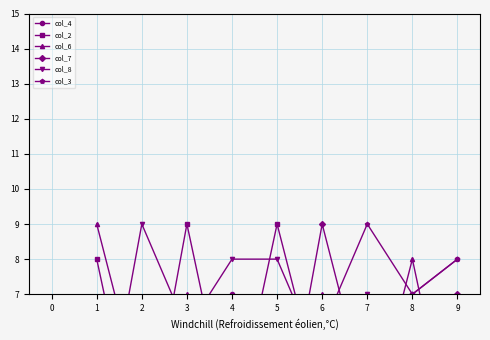

List the series in order of their peak value, highest first.

col_2, col_6, col_7, col_8, col_3, col_4